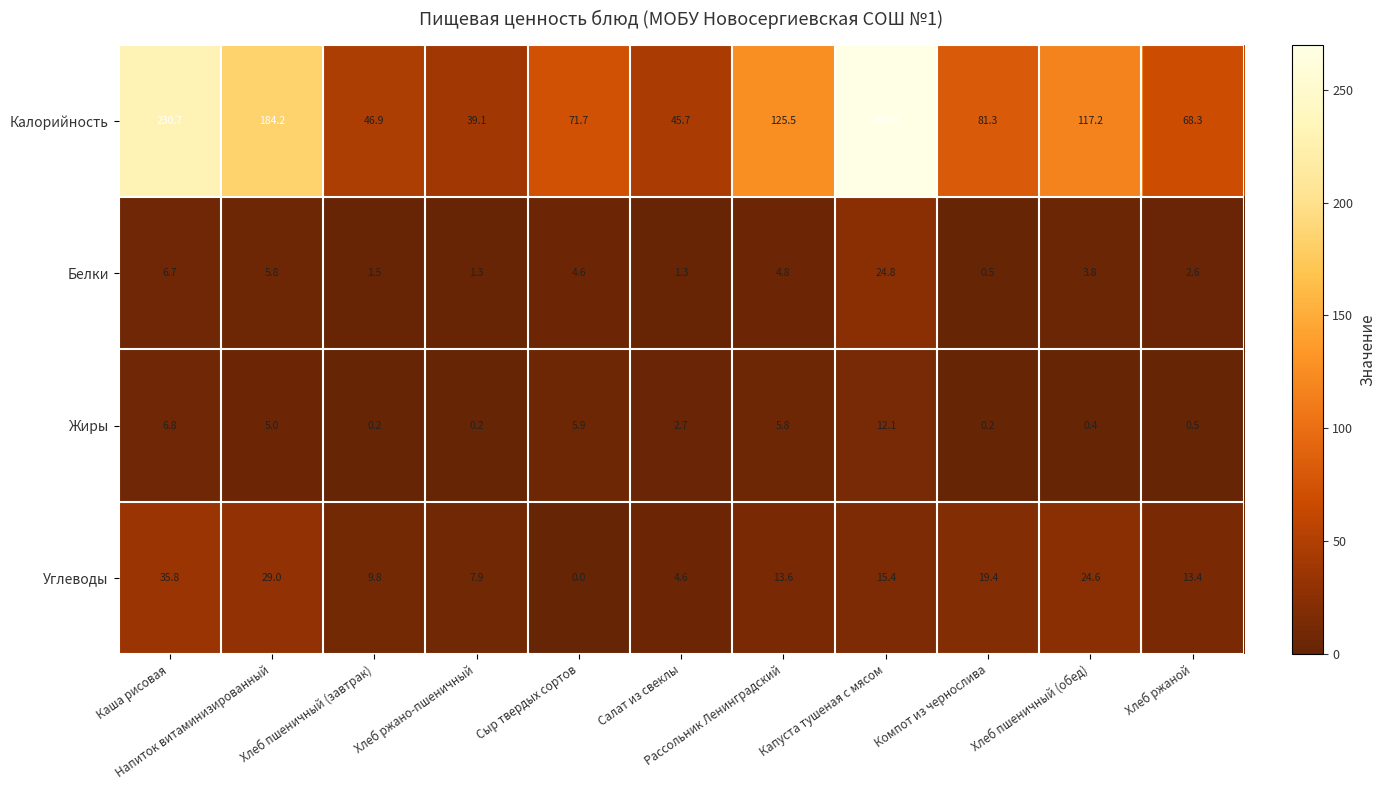

Which series has the widest spread of values?

Калорийность